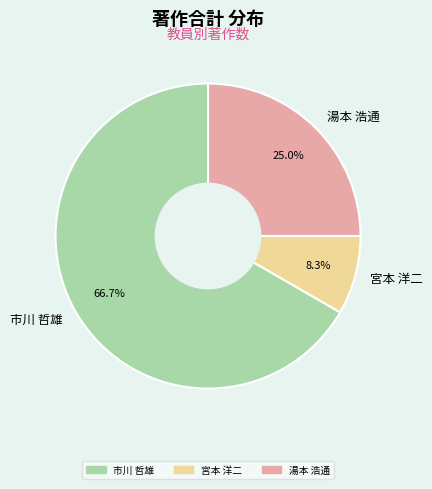

True or false: 宮本 洋二 accounts for 8% of the total.

True